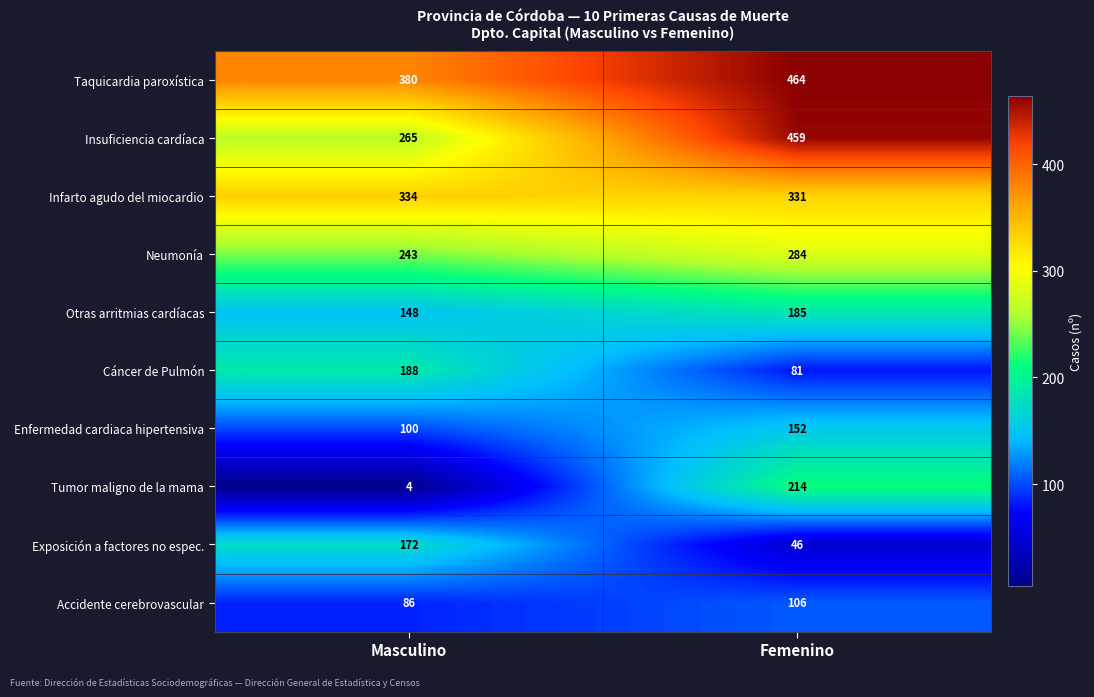

Which series changed the most between Masculino and Femenino?

Tumor maligno de la mama